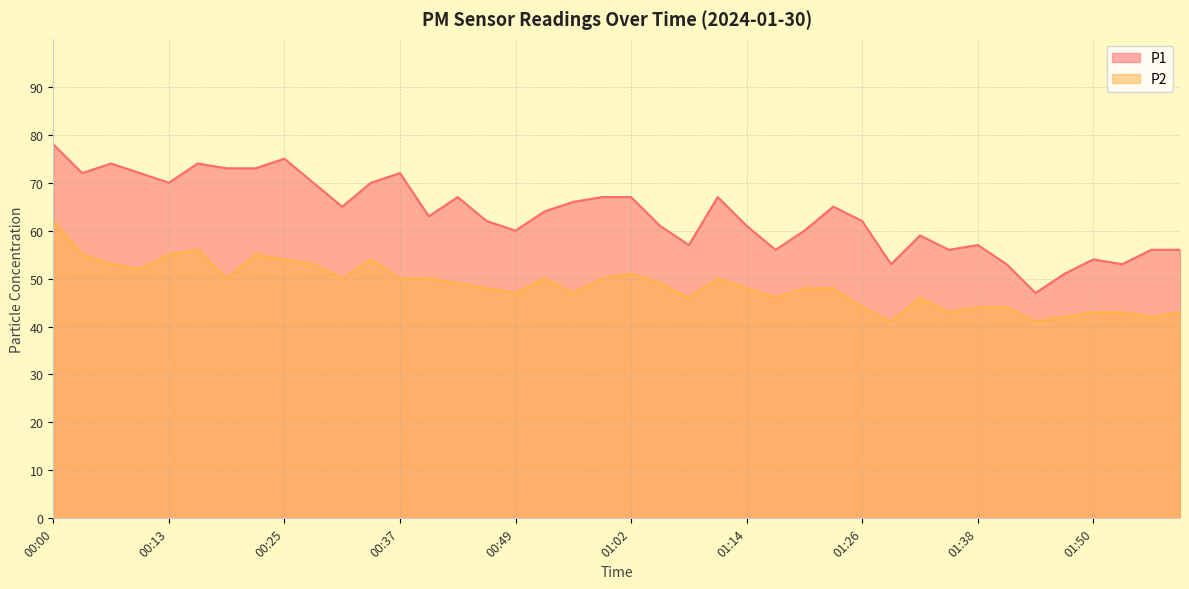

Which category has the lowest value across all series?

01:29